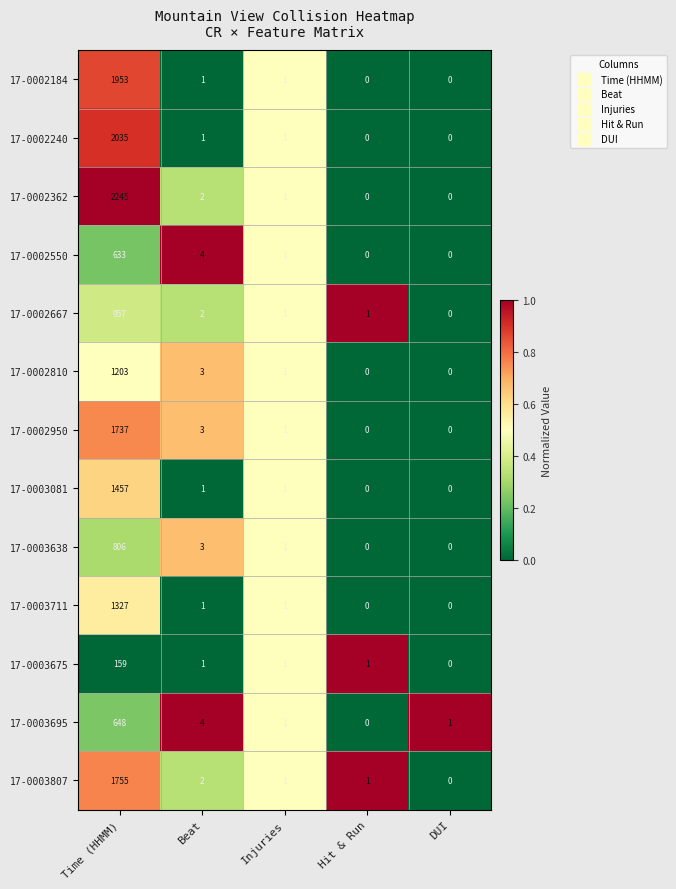

How many values in 17-0002950 are above zero?

3